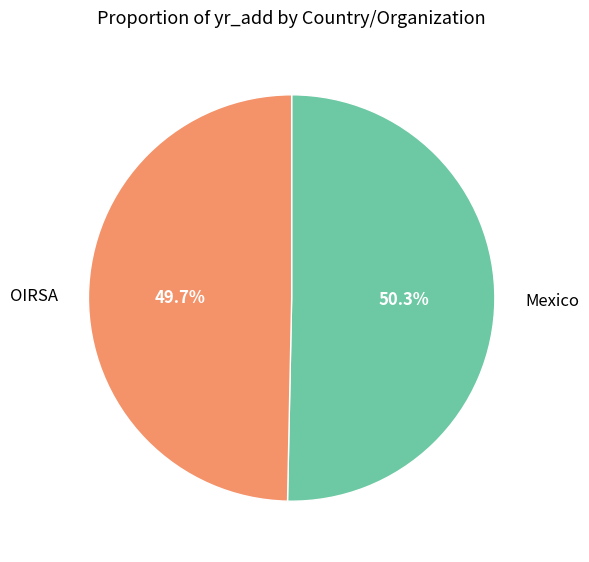

Count the number of slices in the pie.

2